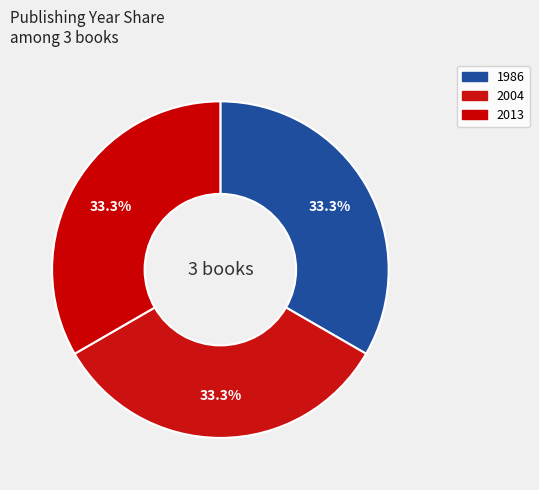

How many slices are in this pie chart?

3